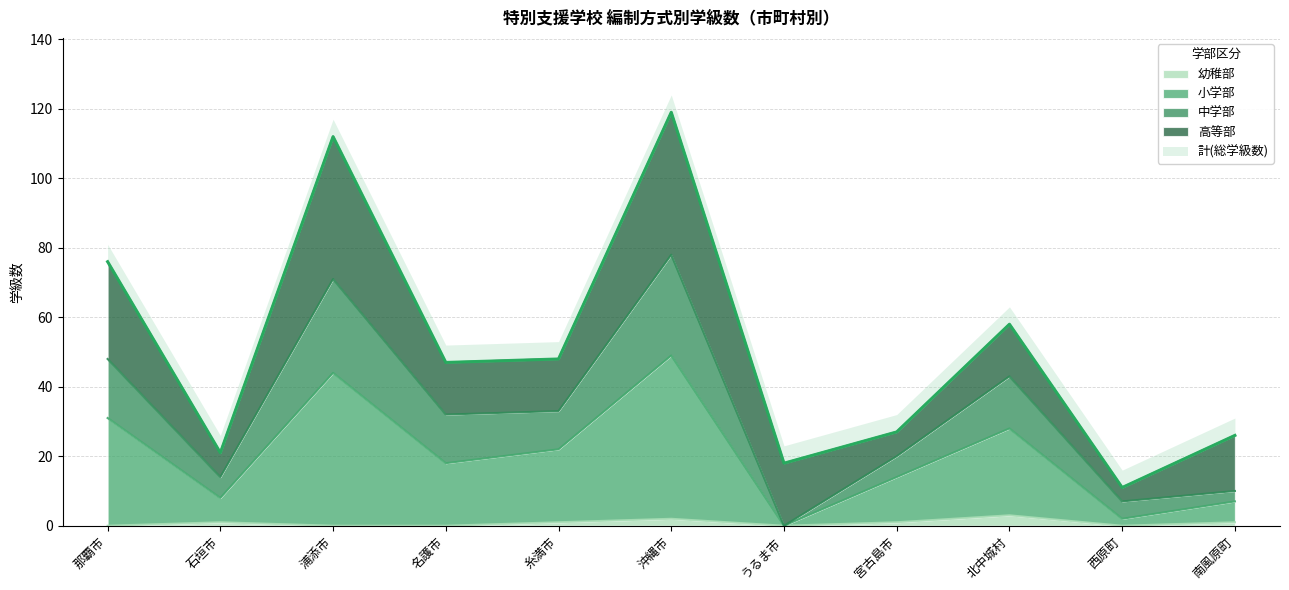

The 幼稚部 series shows 0 at 西原町. True or false?

True